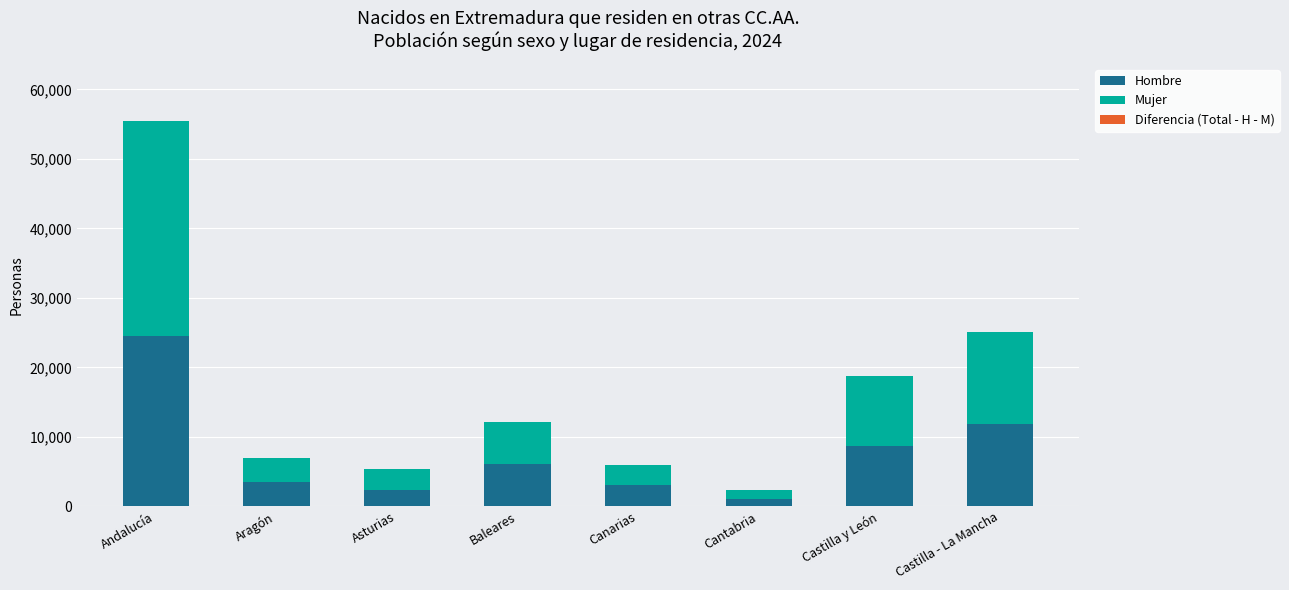

What is the highest value of the Hombre series?

24537